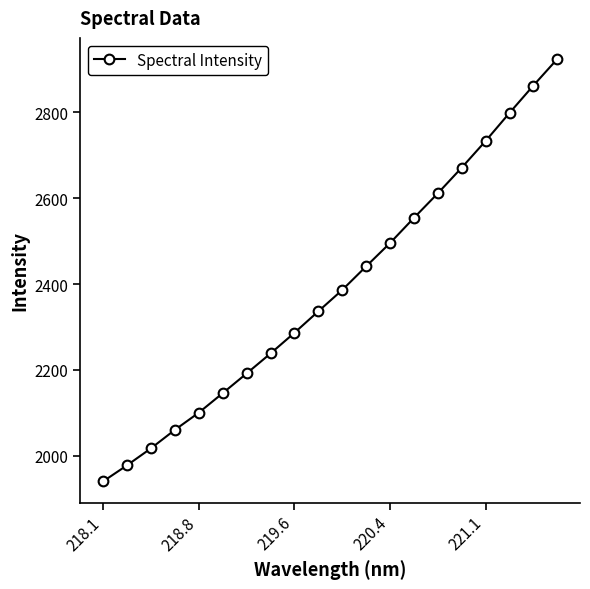

What is the value of the 19th point from the left?

2862.5